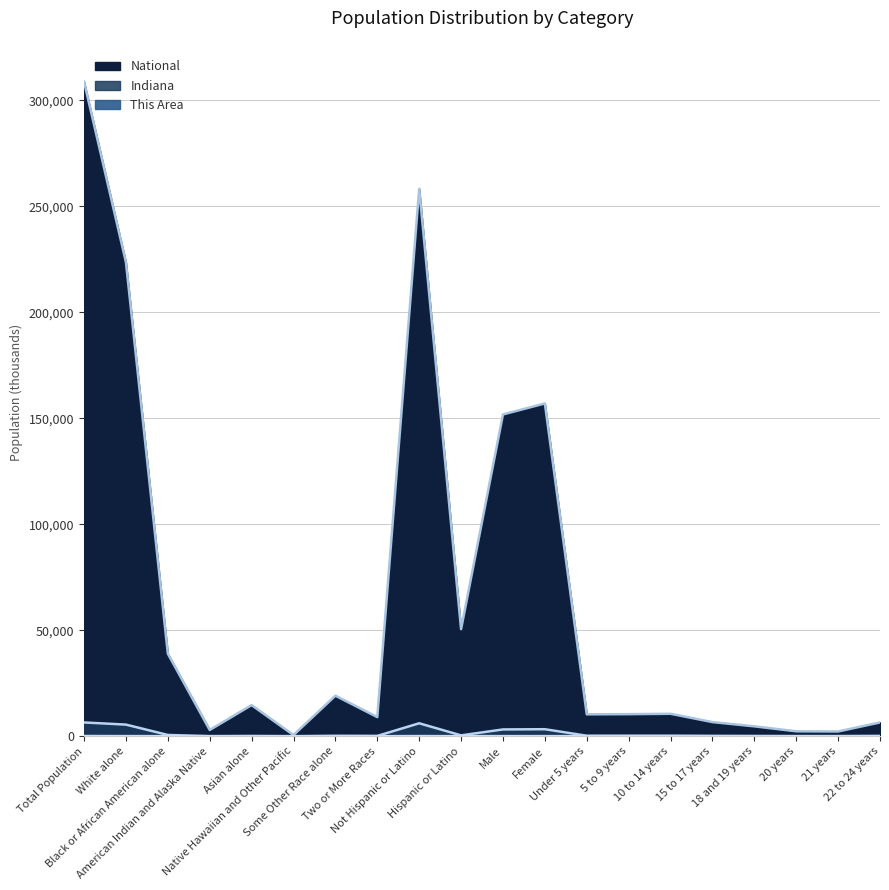

At Male, list the series in order from smallest to largest.

This Area, Indiana, National